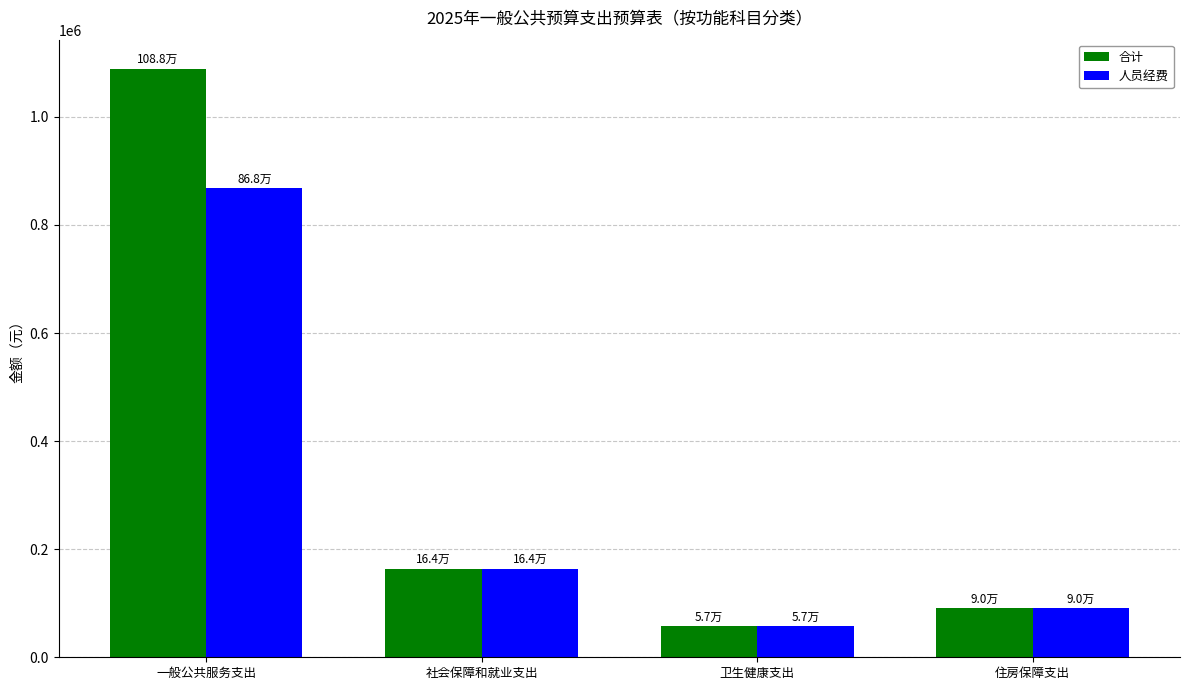

What is the value of the 人员经费 bar at the 4th from the left?

90312.5